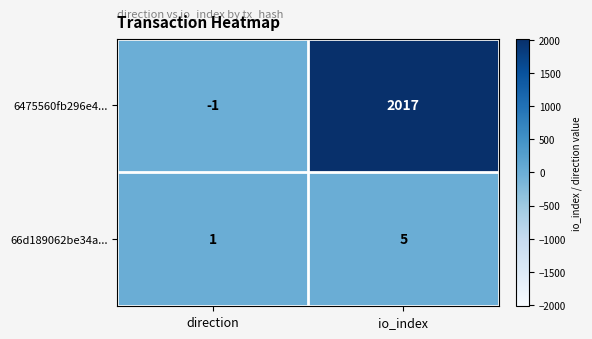

What is the difference between the 66d189062be34a... values at io_index and direction?

4